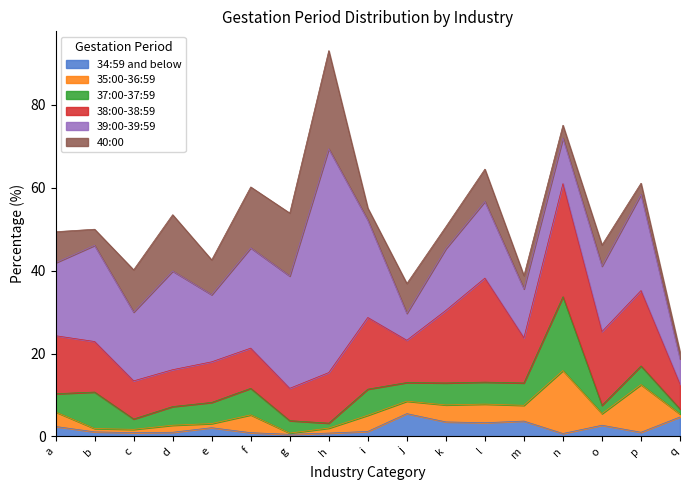

What are all the series names shown in the legend?

34:59 and below, 35:00-36:59, 37:00-37:59, 38:00-38:59, 39:00-39:59, 40:00